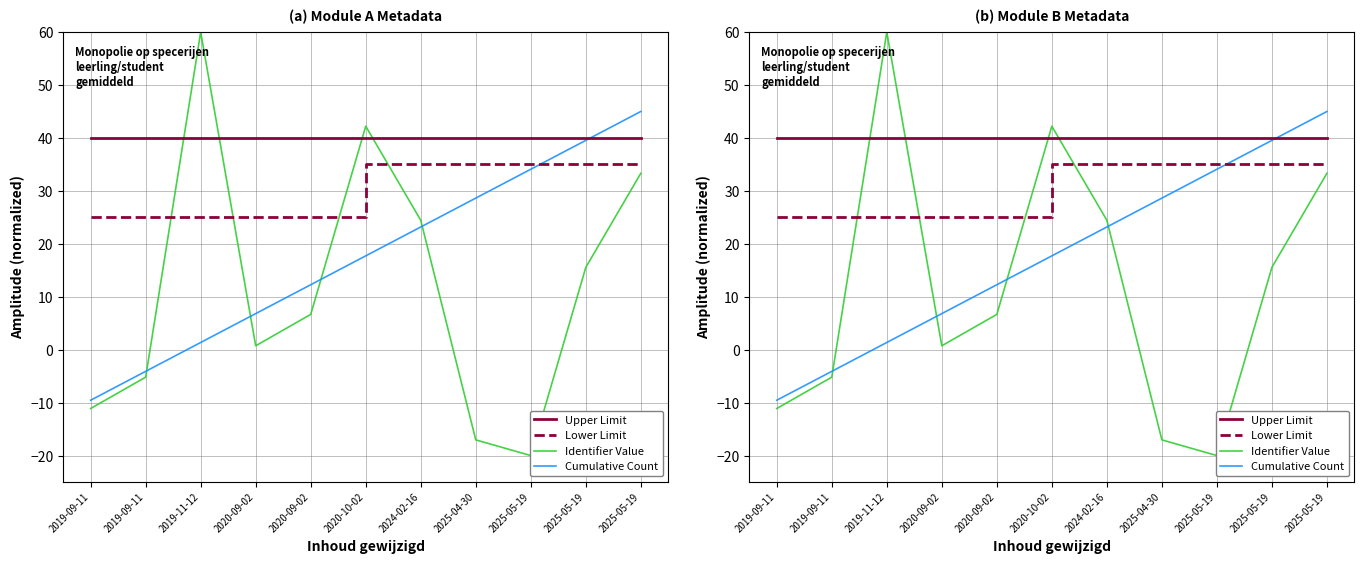

How many lines are shown in the chart?

4